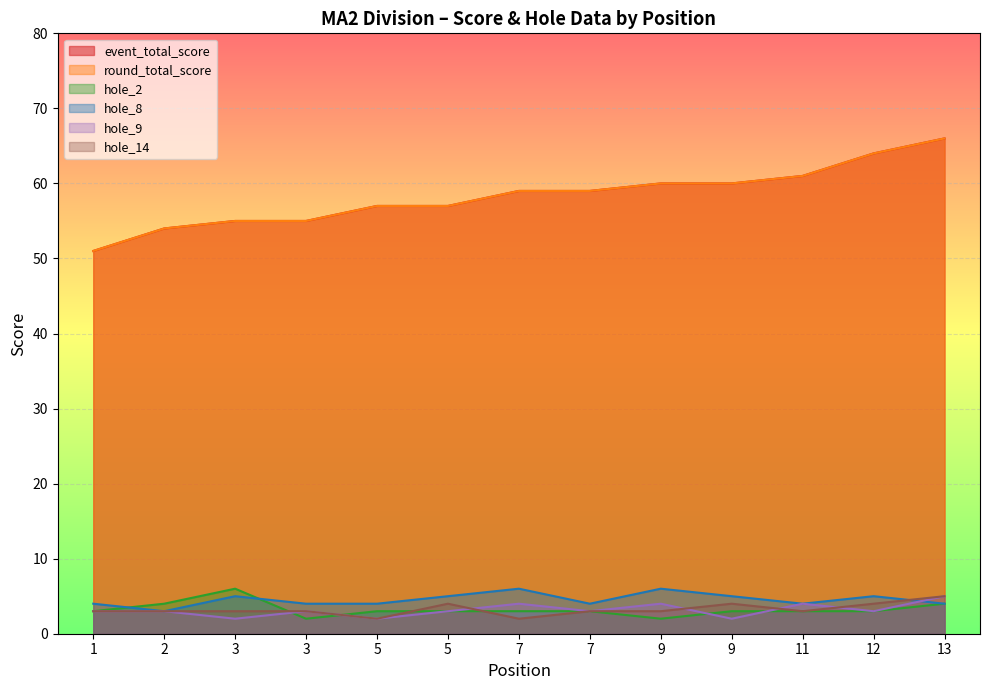

At which label does round_total_score reach its minimum?

1